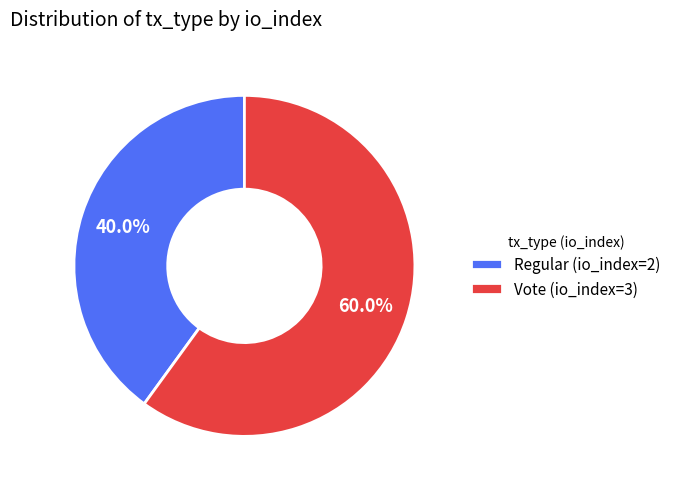

Does Regular (io_index=2) account for over 50% of the chart?

No